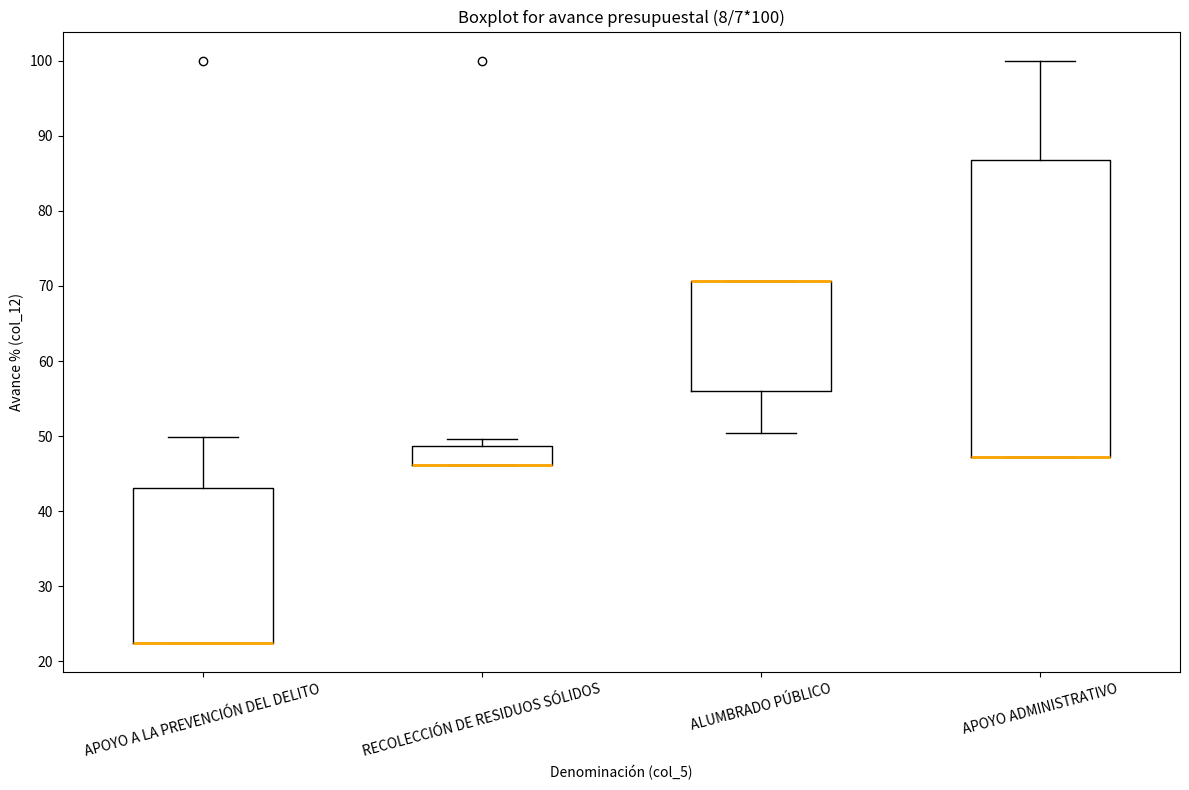

Which box is the tallest, from its lower edge to its upper edge?

APOYO ADMINISTRATIVO